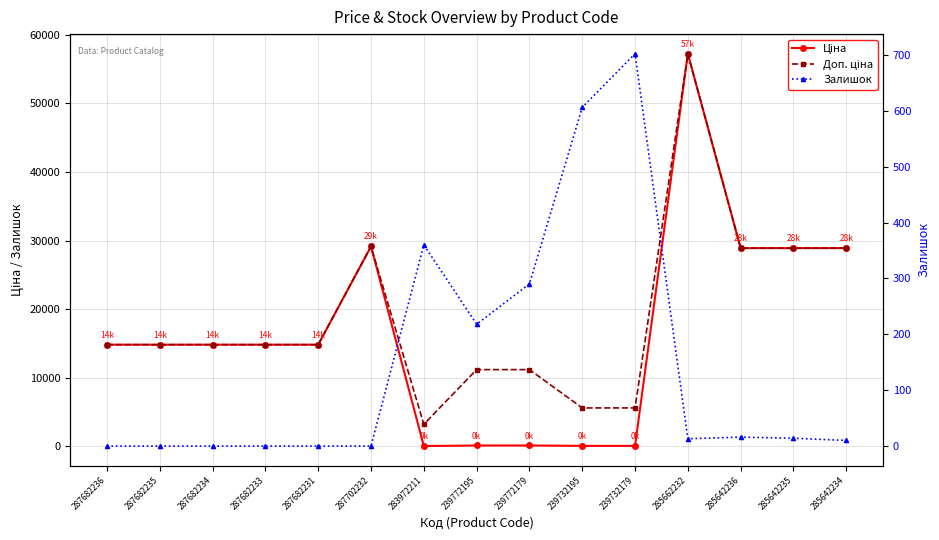

How many lines are shown in the chart?

3